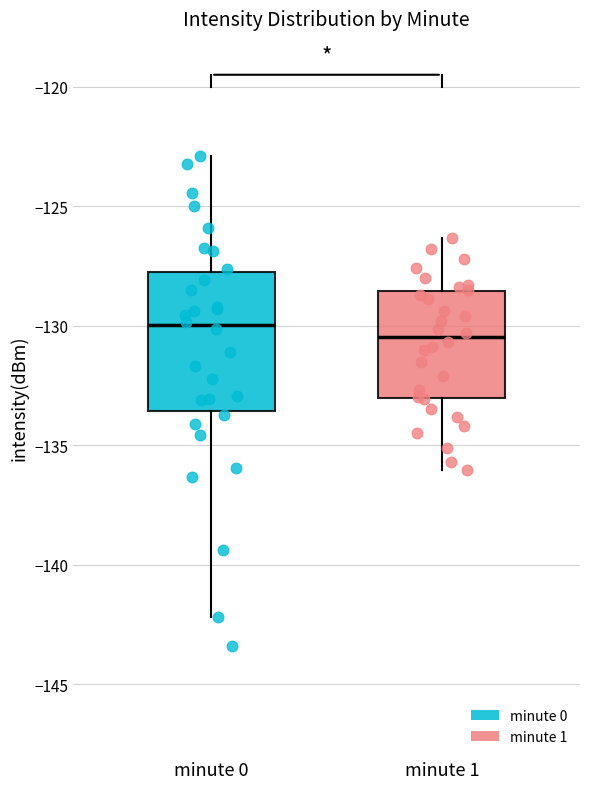

Comparing the boxes themselves (not the whiskers), which one is the tallest?

minute 0